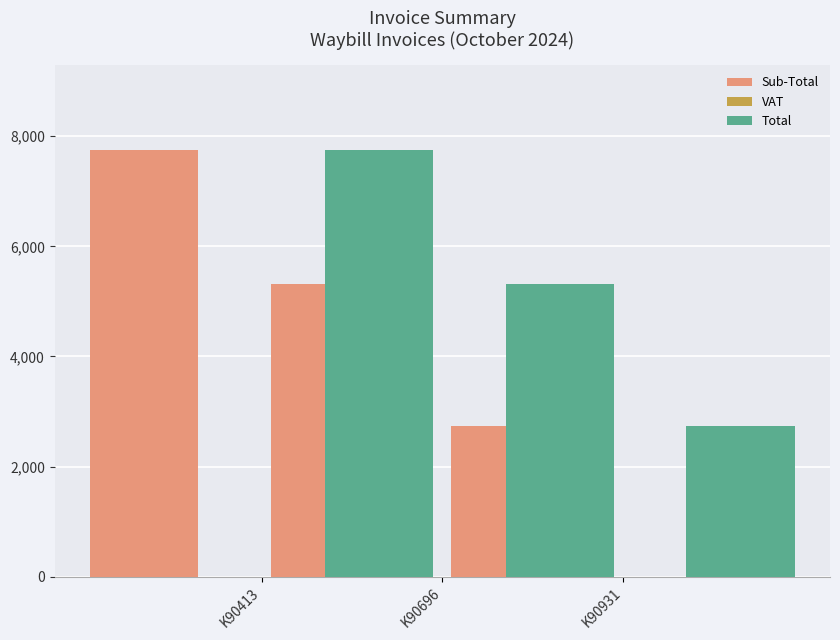

Which has a higher value, K90696 or K90413?

K90413